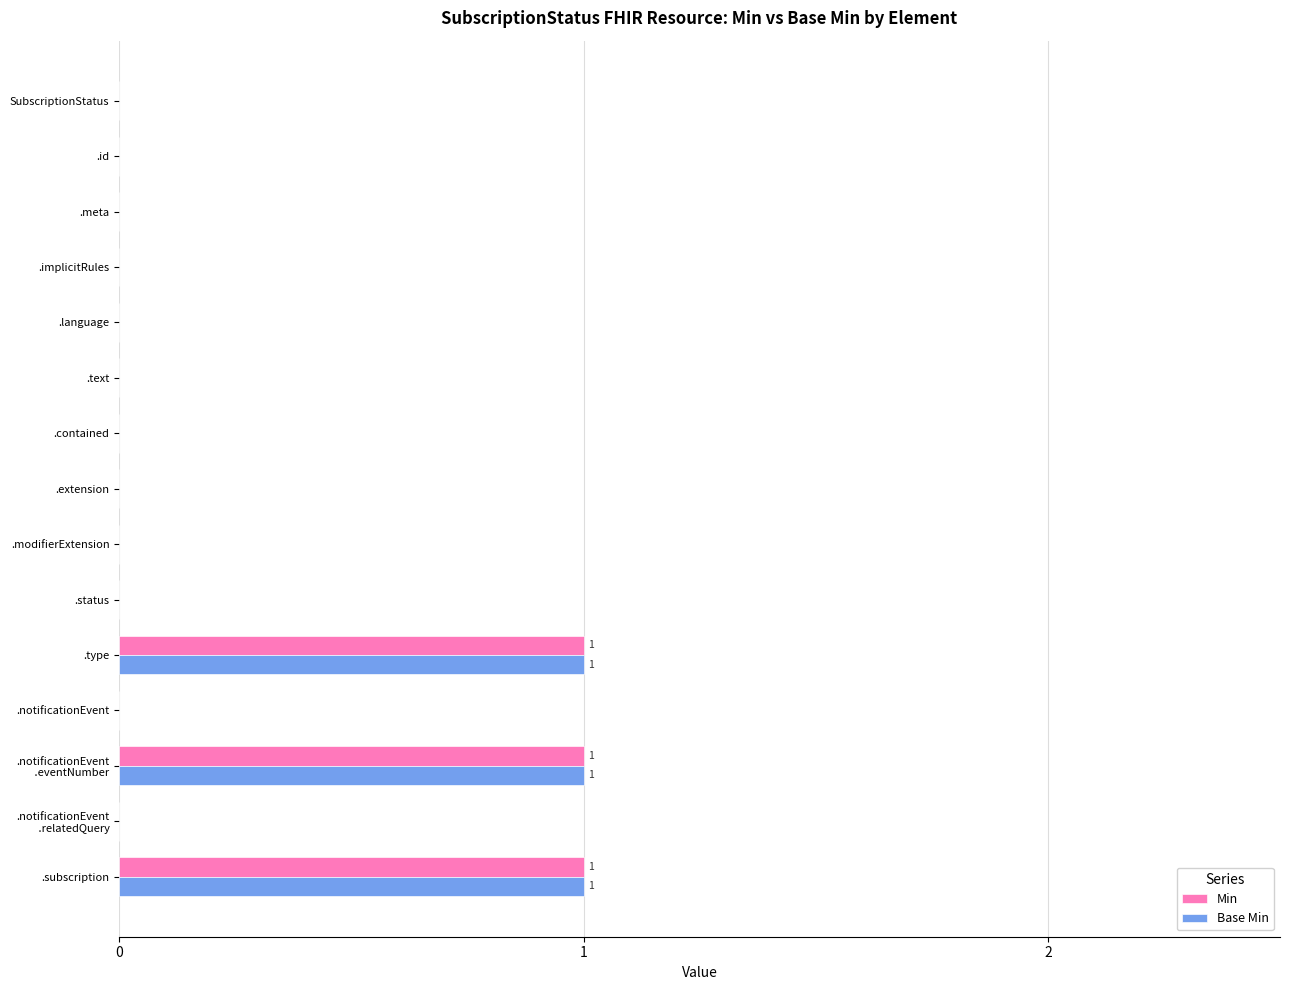

True or false: Base Min has a value of 1 at .subscription.

True